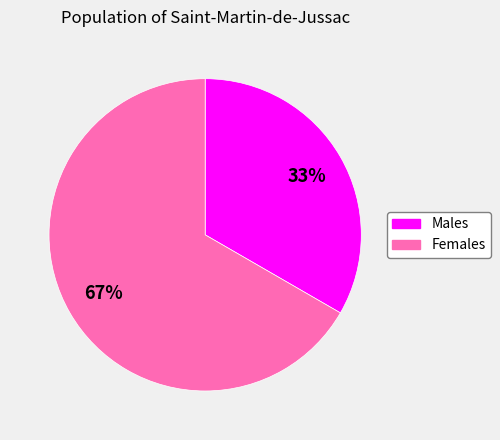

What percentage is the Males slice, to the nearest percent?

33%